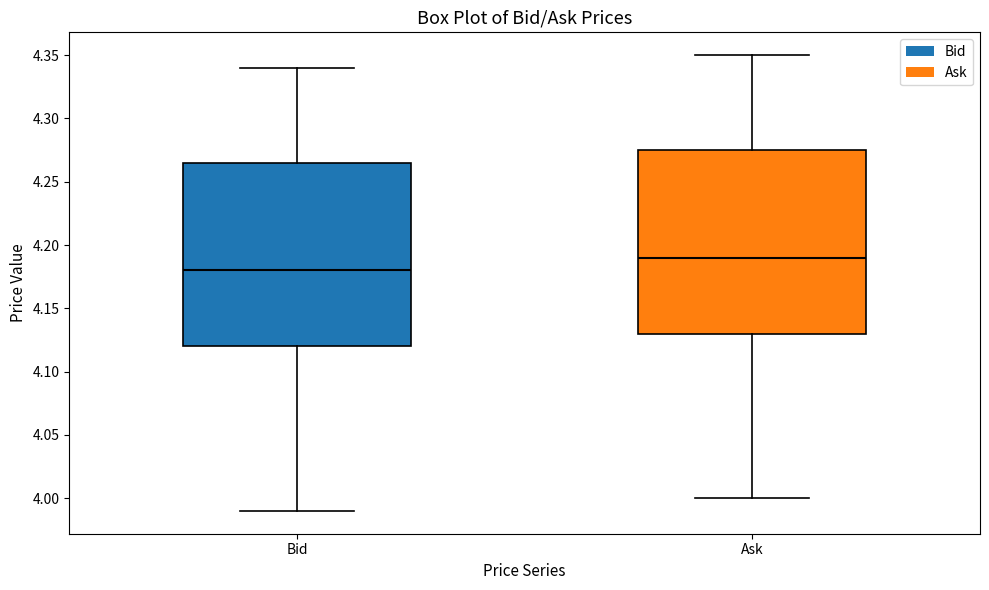

Reading left to right, transcribe this box plot: for each box, give where its median line is, the range the box spans, and where its two whiskers end, as read against the y-axis. The values are not printed on the chart, so give them approximately, as read against the axis.

Bid: median 4.180, box 4.120 to 4.265, whiskers 3.990 to 4.340
Ask: median 4.190, box 4.130 to 4.275, whiskers 4.000 to 4.350